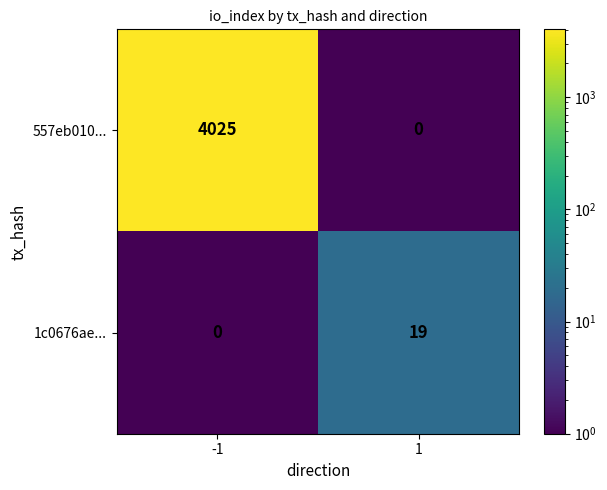

What is the greatest value displayed?

4025